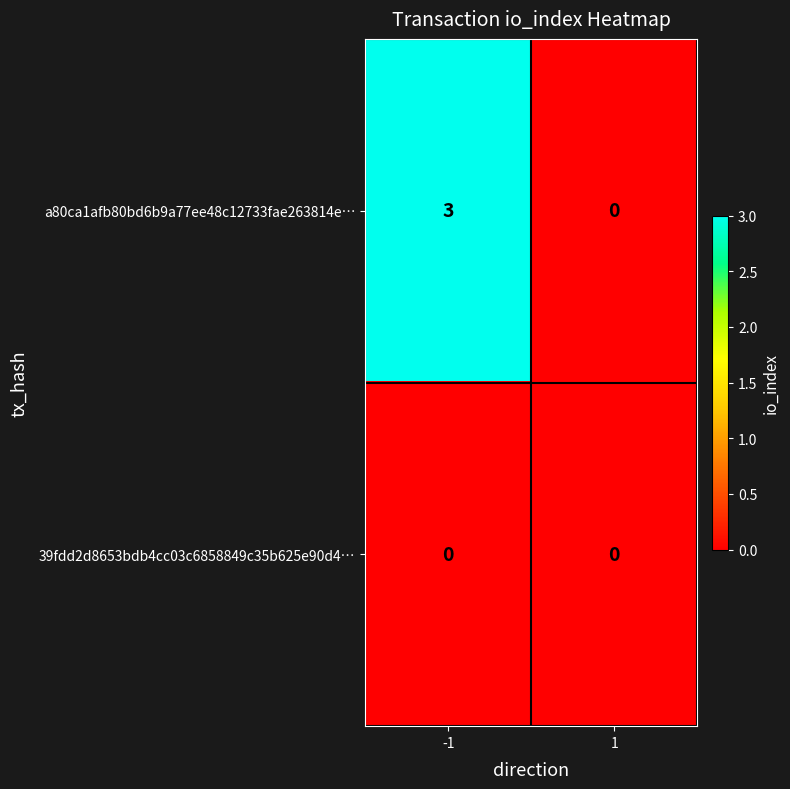

Rank the series by their maximum value, from highest to lowest.

a80ca1afb80bd6b9a77ee48c12733fae263814e…, 39fdd2d8653bdb4cc03c6858849c35b625e90d4…